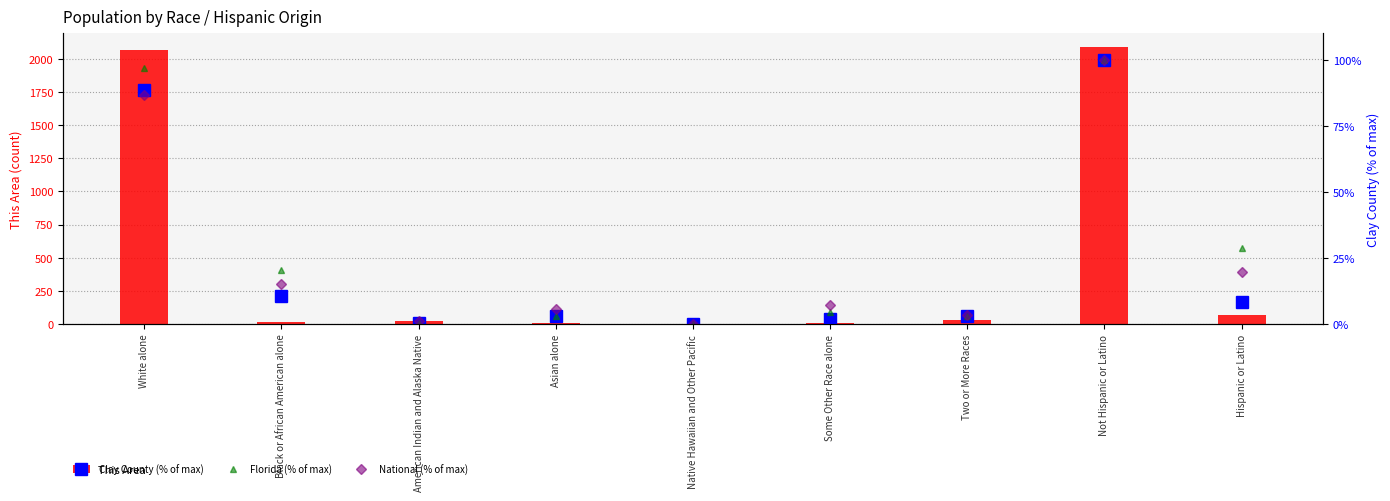

At which label is Florida (% of max) closest to 50?

Hispanic or Latino